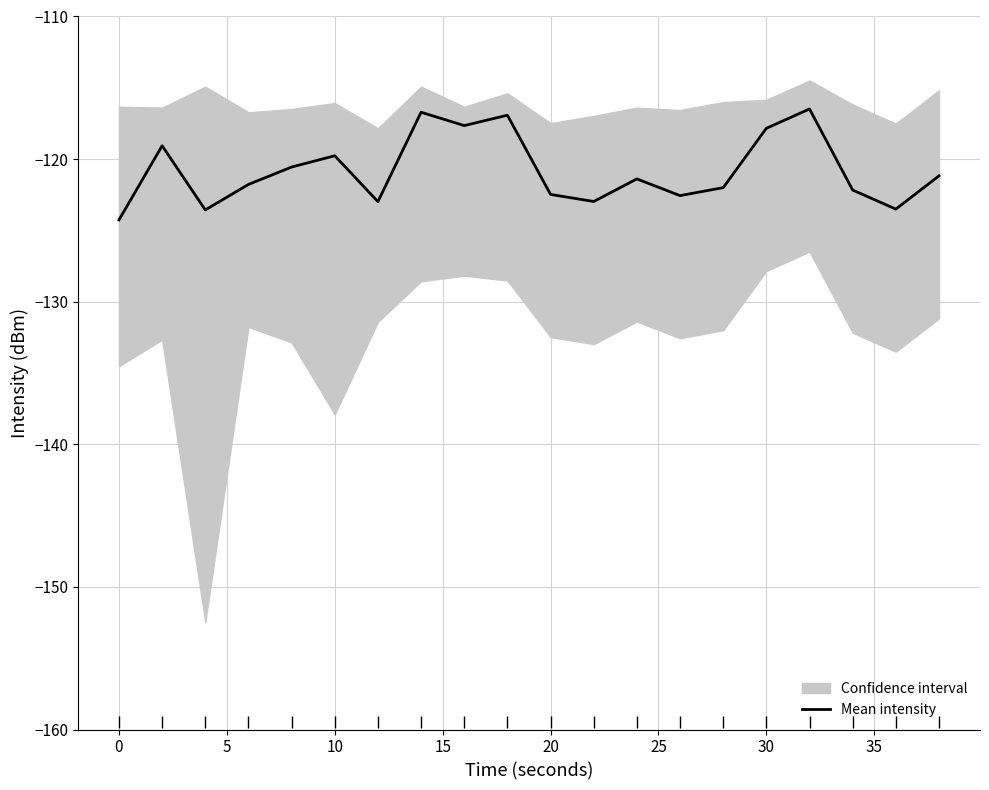

What is the highest value of the Mean intensity series?

-116.5